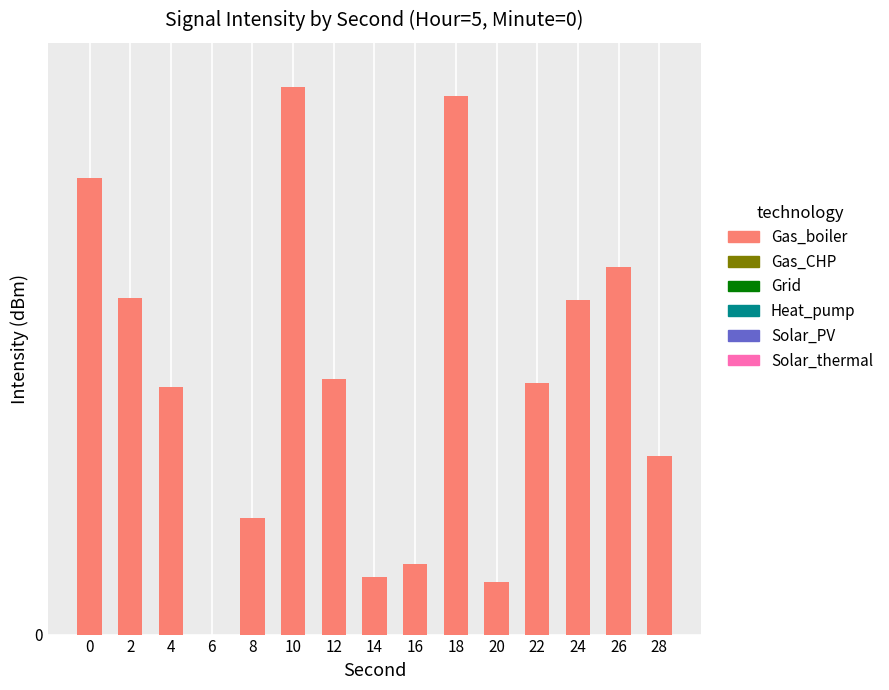

What is the difference between the second highest and second lowest values?

10.9